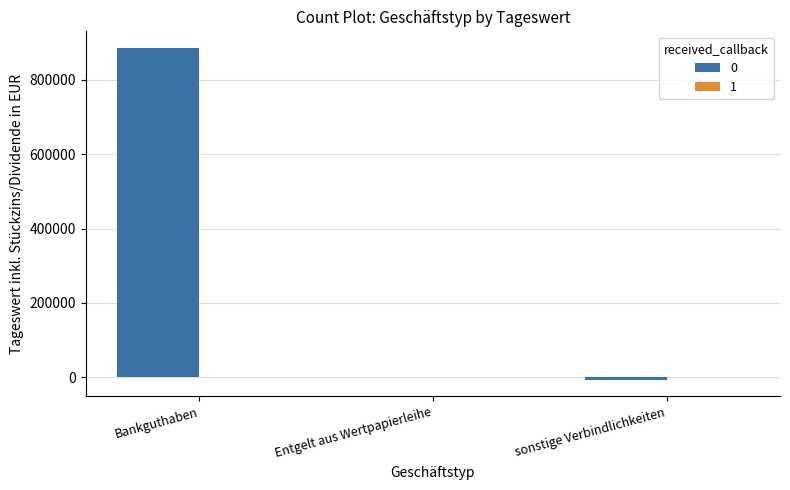

Between Entgelt aus Wertpapierleihe and Bankguthaben, which is larger?

Bankguthaben